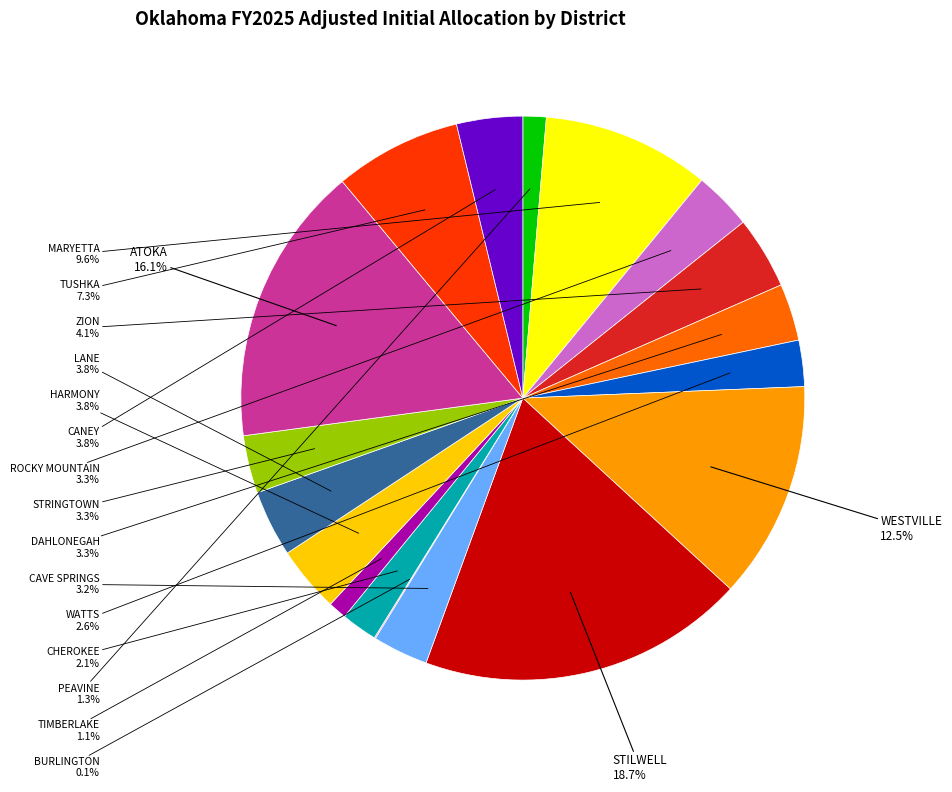

Is there a majority slice in this chart?

No